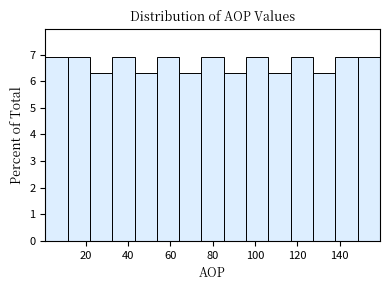

Reading left to right, list every bar in this chart as the range it spans on the x-axis followed by its height. Neither the bar edges nor the heights are printed on the chart, so give them approximately, as read against the axes.

2 to 12: 6.9
12 to 22: 6.9
22 to 32: 6.3
32 to 44: 6.9
44 to 54: 6.3
54 to 64: 6.9
64 to 74: 6.3
74 to 86: 6.9
86 to 96: 6.3
96 to 106: 6.9
106 to 116: 6.3
116 to 128: 6.9
128 to 138: 6.3
138 to 148: 6.9
148 to 160: 6.9